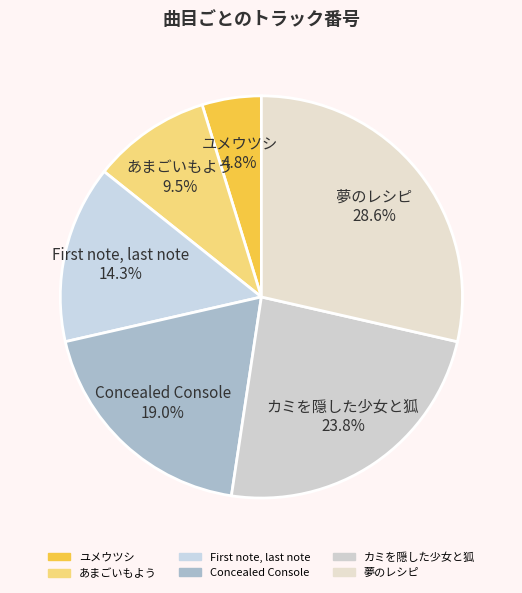

To the nearest percent, what is the combined percentage of カミを隠した少女と狐 and Concealed Console?

43%